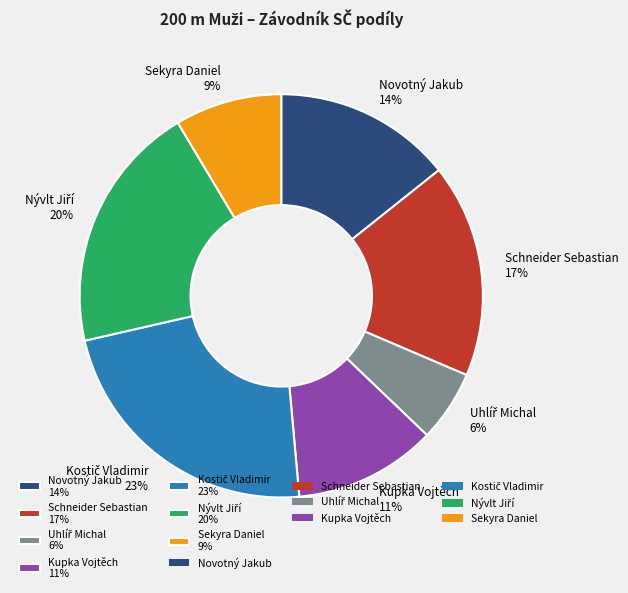

Is Novotný Jakub 14% the majority of the pie?

No